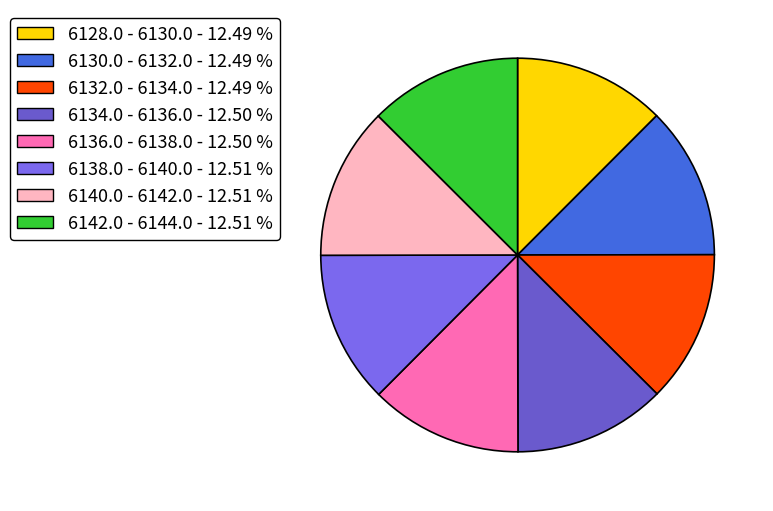

Approximately how many times larger is the value at 6140.0 - 6142.0 compared to 6132.0 - 6134.0?

1.0